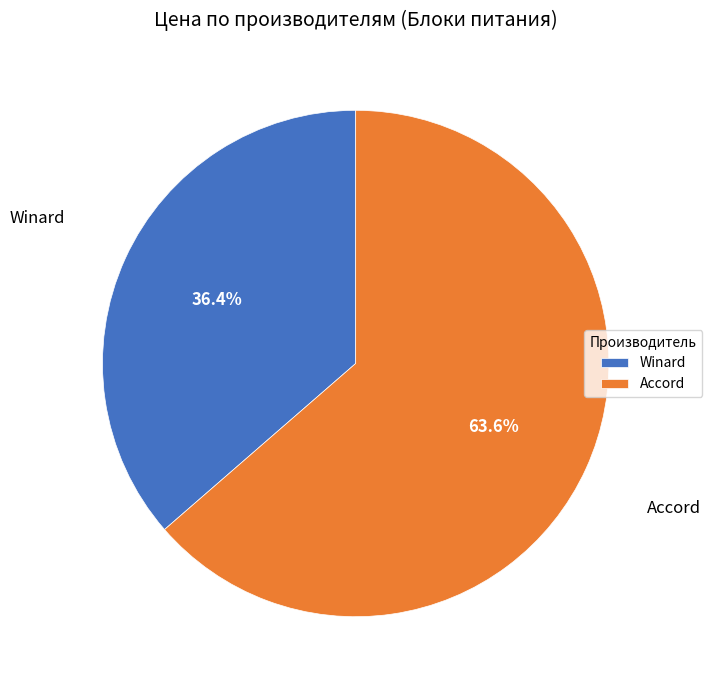

Which has a higher value, Accord or Winard?

Accord